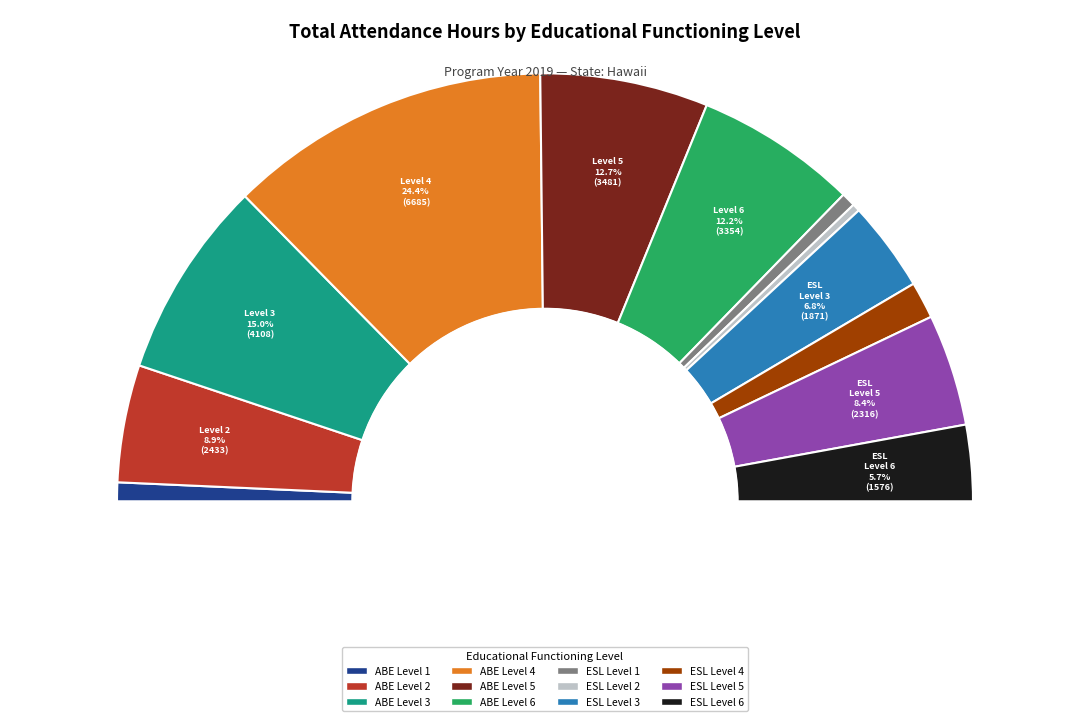

How many slices are in this pie chart?

12